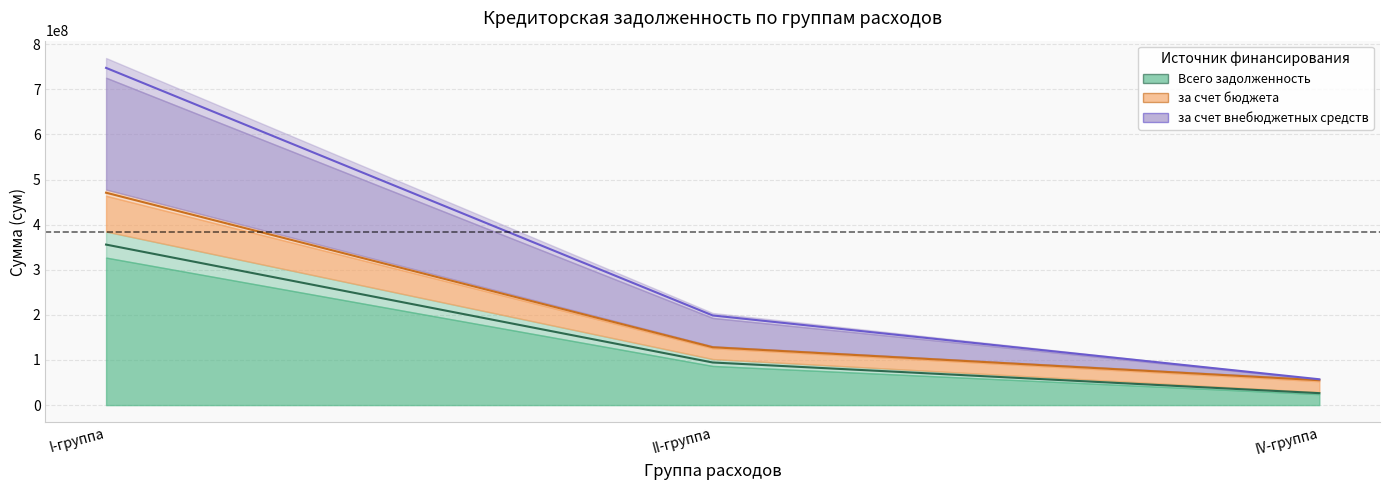

What is the average value of the за счет внебюджетных средств series?

334467349.8